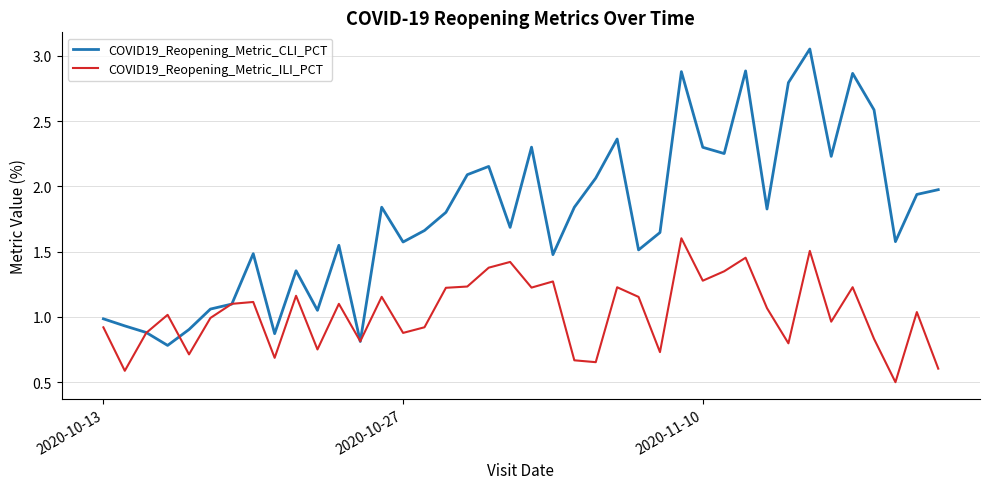

What is the lowest value of the COVID19_Reopening_Metric_ILI_PCT series?

0.5